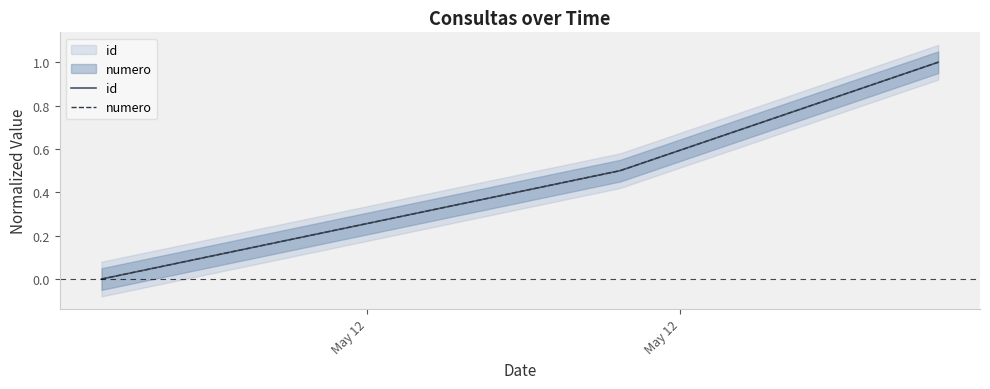

Where is numero nearest to the value 0?

May 12